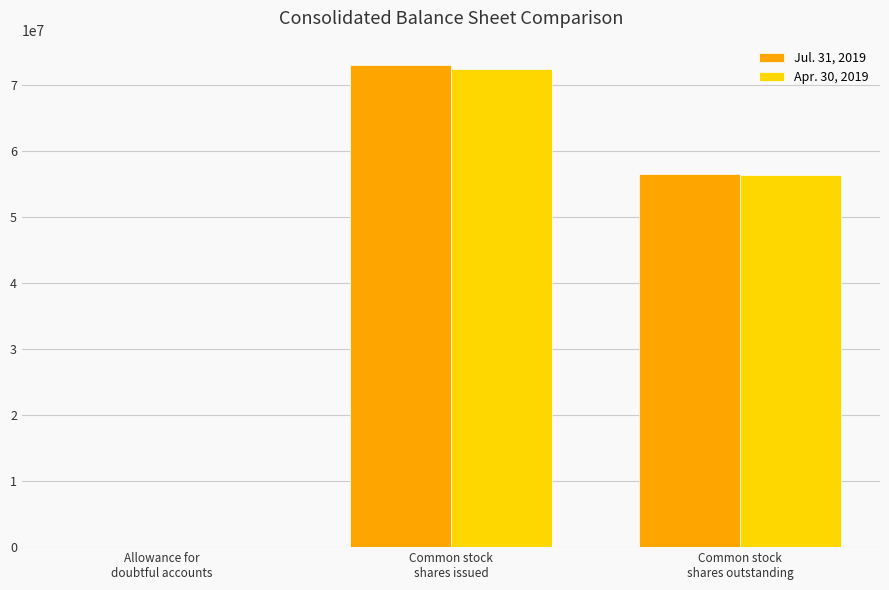

Which series has the largest range (max minus min)?

Jul. 31, 2019